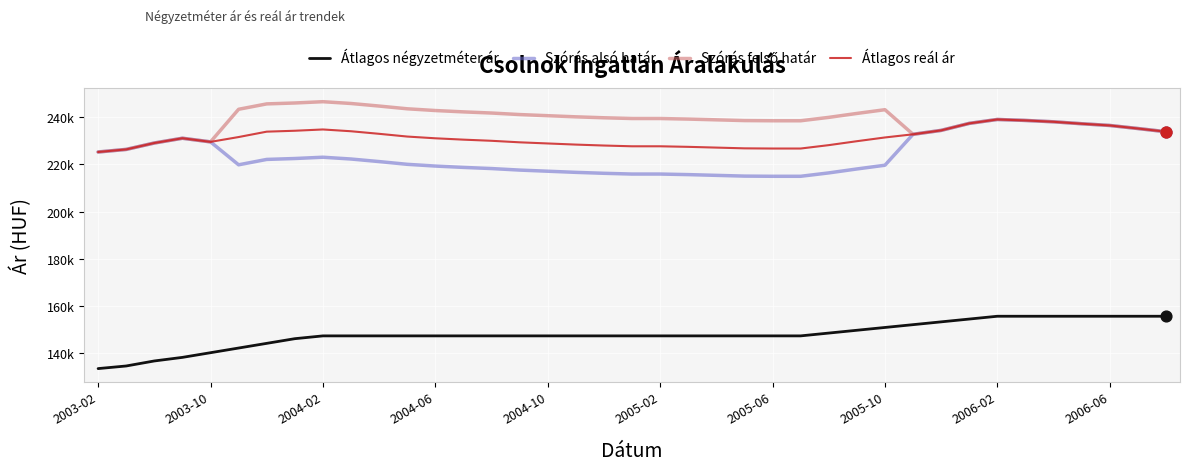

Which series has the largest total across all categories?

Szórás felső határ